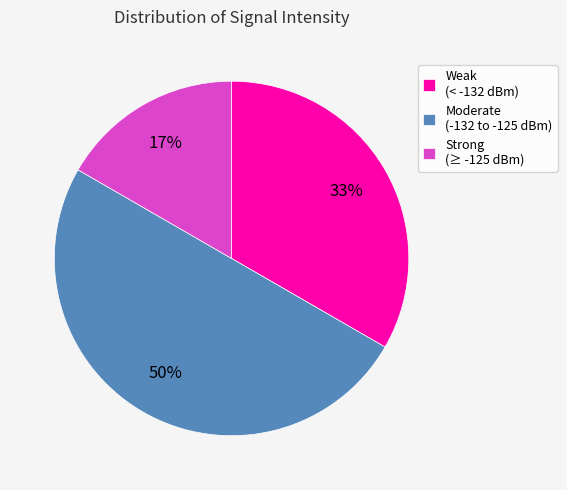

To the nearest percent, what is the difference between the Moderate (-132 to -125 dBm) and Weak (< -132 dBm) slice percentages?

17%